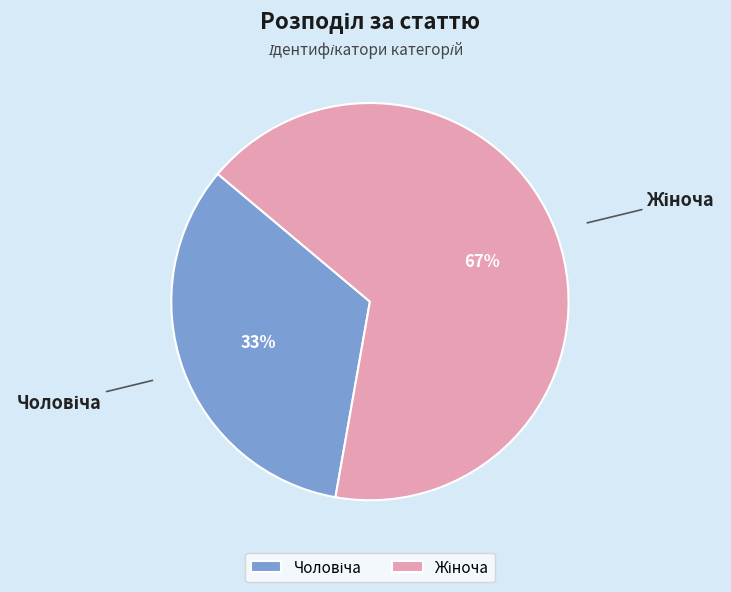

Count the number of slices in the pie.

2